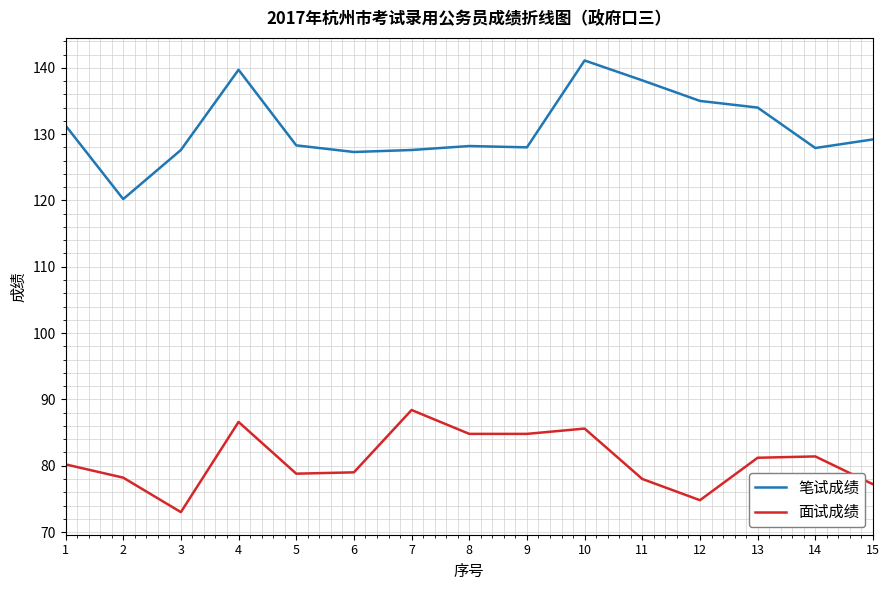

What is the difference between the maximum and minimum values in the 笔试成绩 series?

20.9